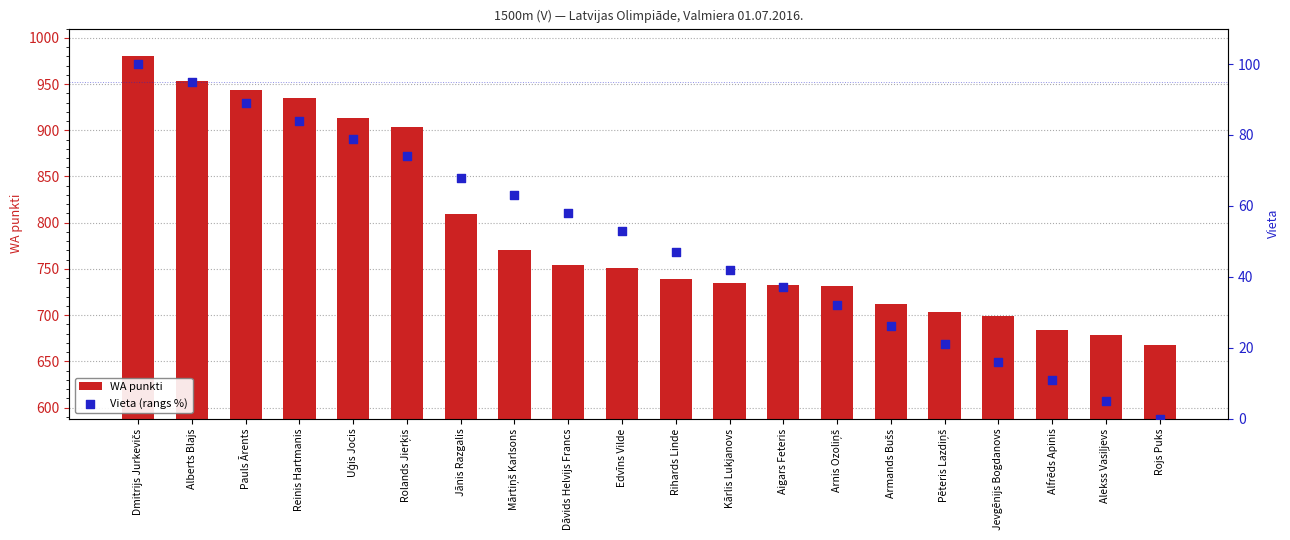

Which series has the largest total across all categories?

WA punkti